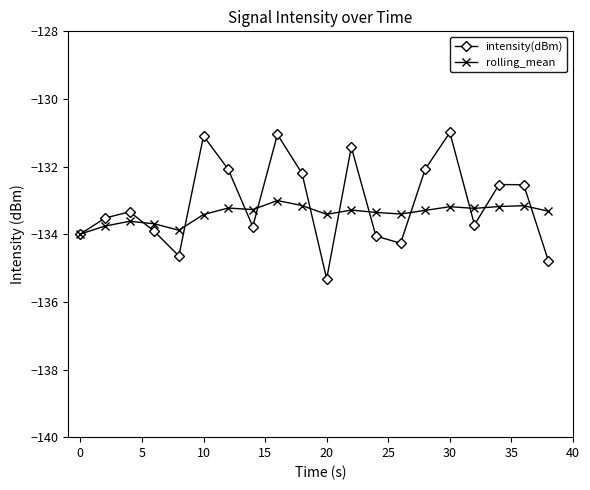

At how many categories does at least one series exceed -133?

9